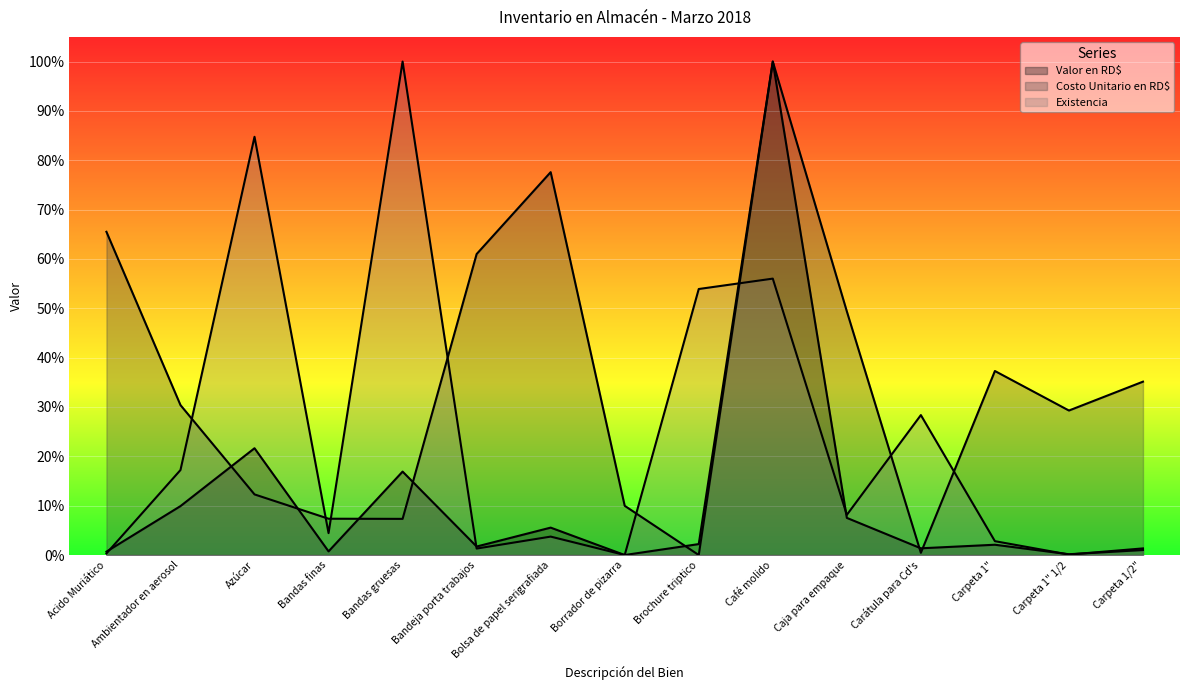

What is the label of the 5th point from the right?

Caja para empaque